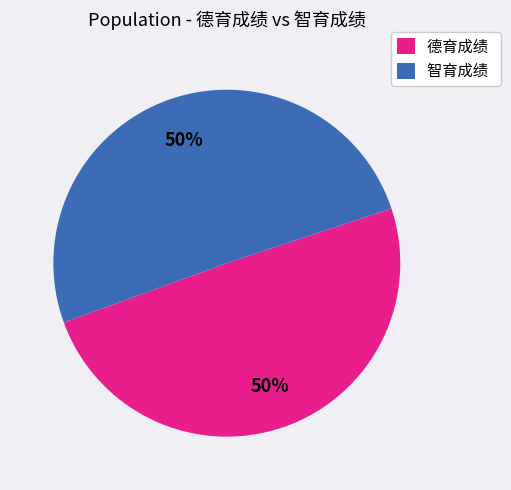

What is the ratio of the value at 德育成绩 to the value at 智育成绩?

1.0